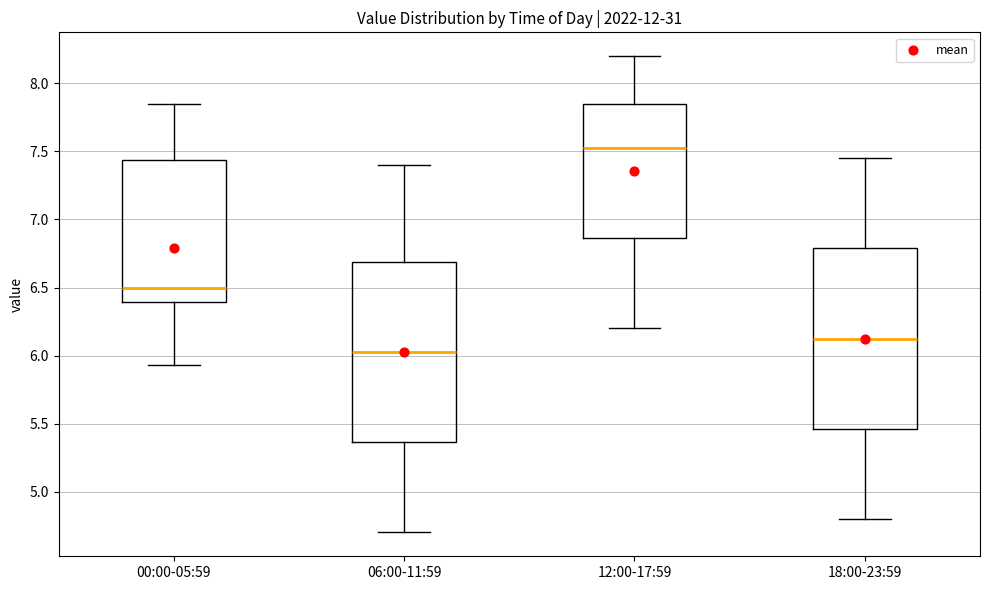

Where is the upper edge of the box for 12:00-17:59 on the y-axis? The values are not printed on the chart, so give them approximately, as read against the axis.

7.85